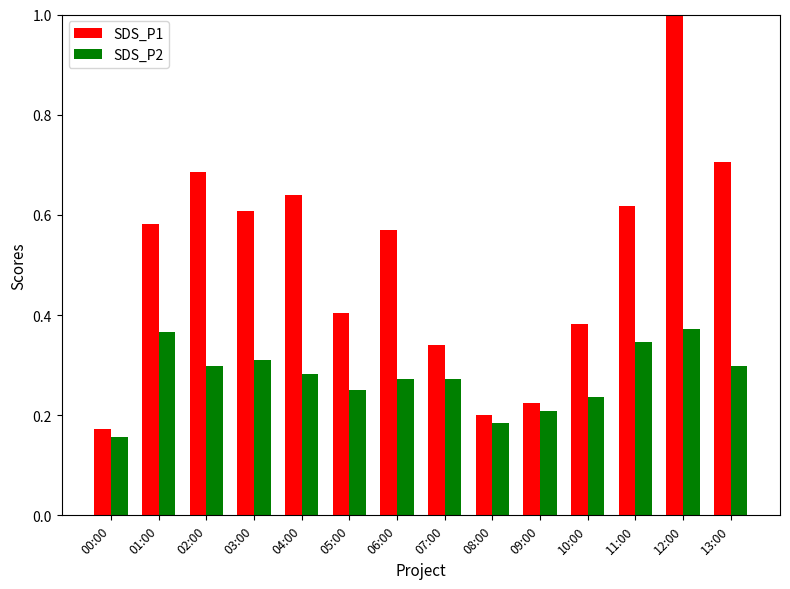

How many SDS_P1 values are between 0 and 1?

14